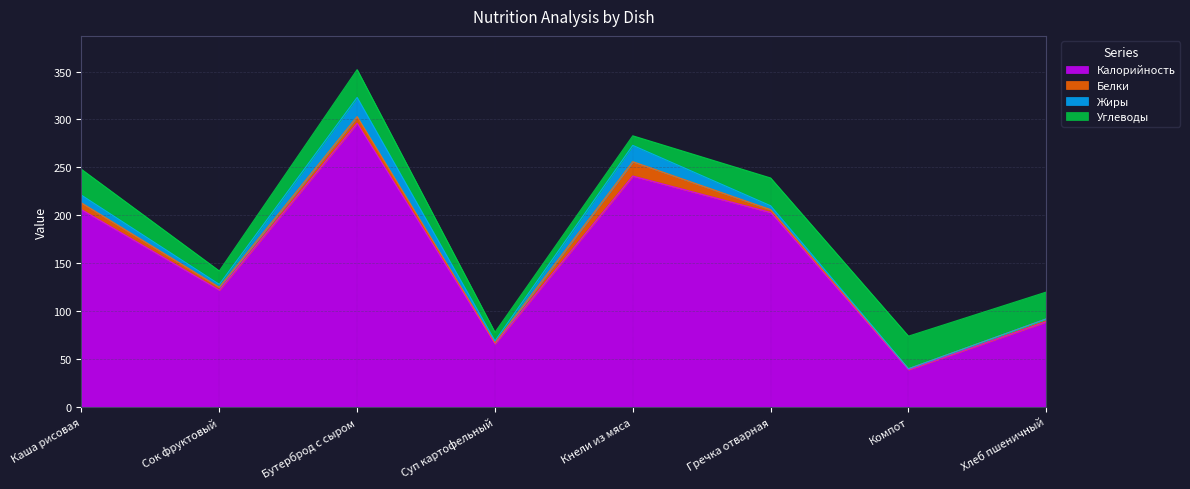

At how many categories does at least one series exceed 178?

4